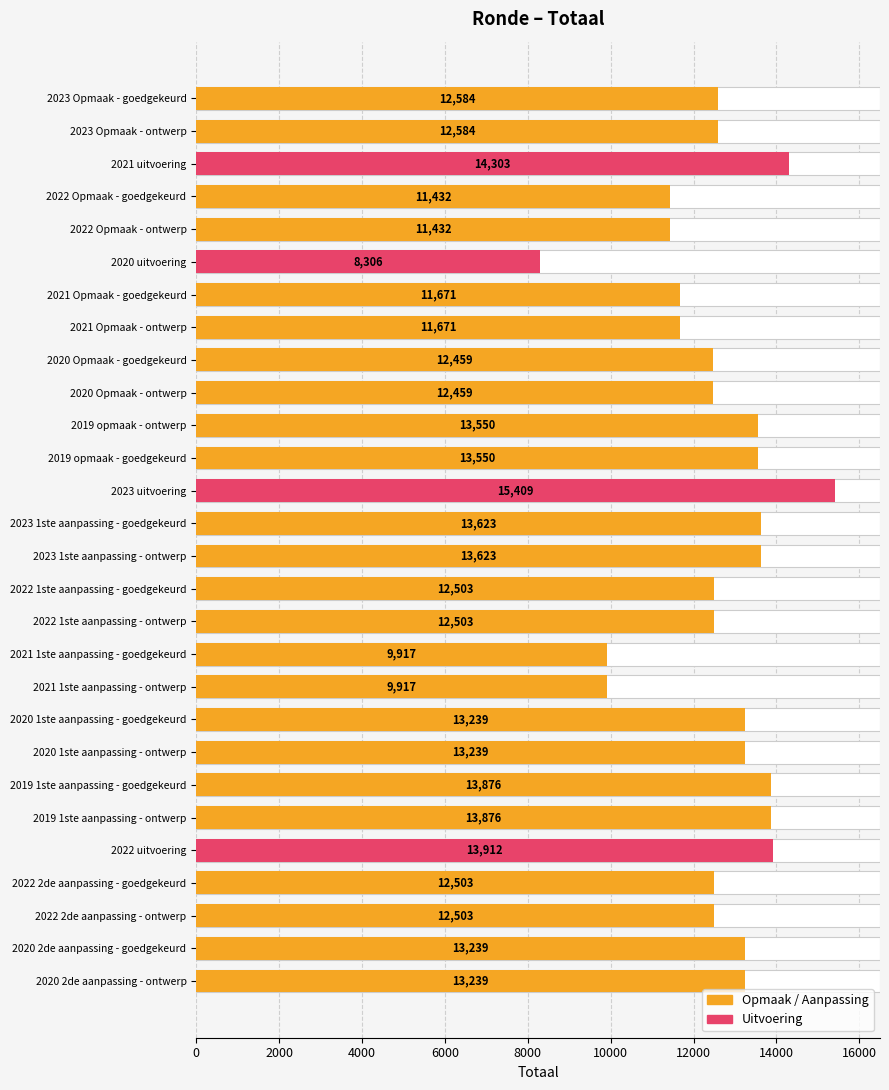

What is the sum of all values?

353122